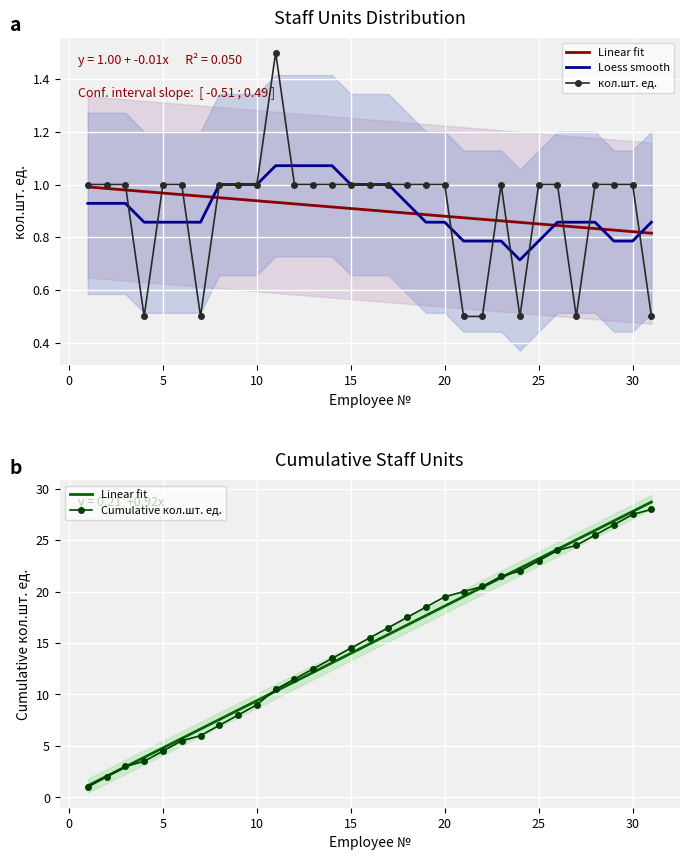

What is the average value of the Loess smooth series?

0.9